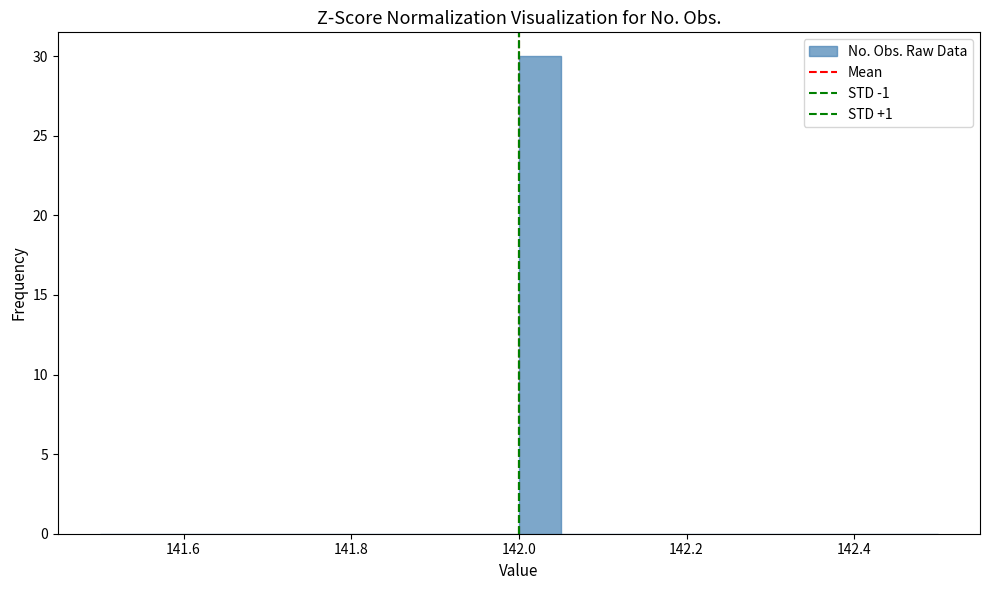

Around what value on the x-axis is the tallest bar? Give the approximate position of its centre, as read against the axis.

142.02